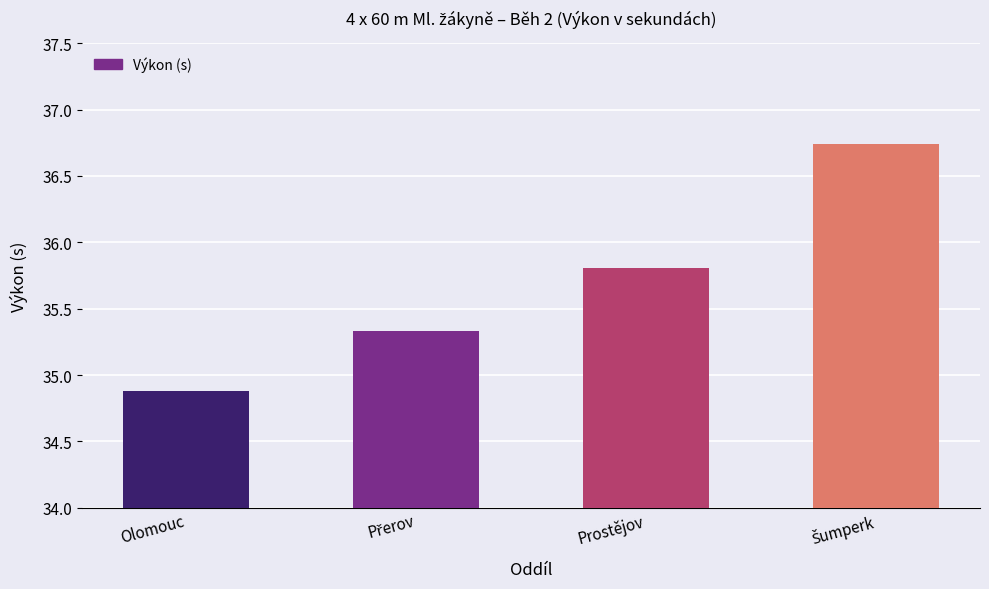

True or false: the data shows 34.9 at Olomouc.

True